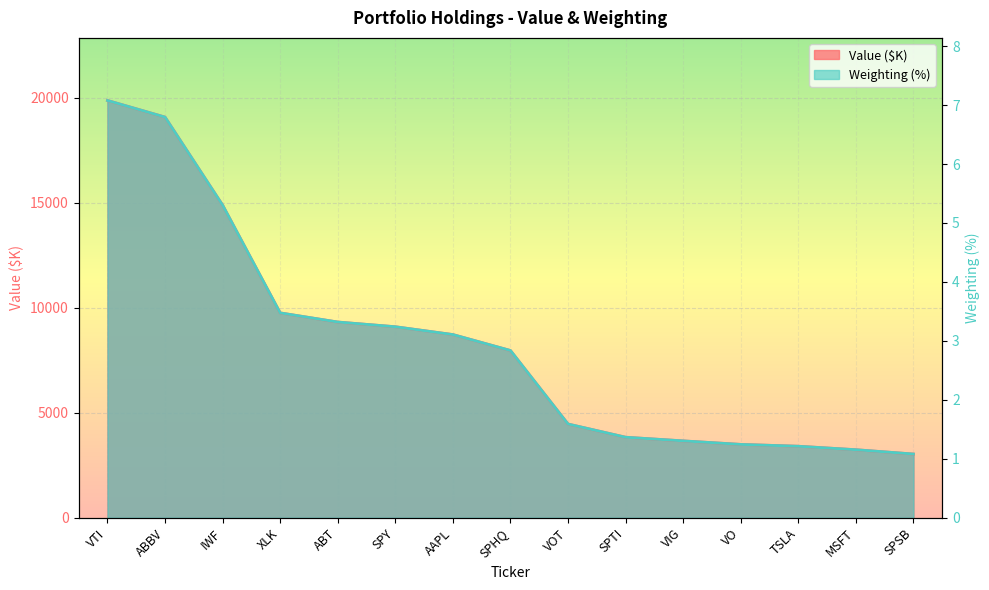

Which series changed the most between AAPL and TSLA?

Value